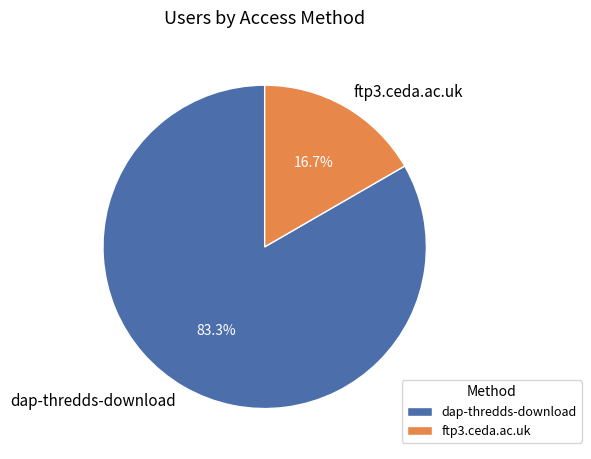

Which has a higher value, ftp3.ceda.ac.uk or dap-thredds-download?

dap-thredds-download